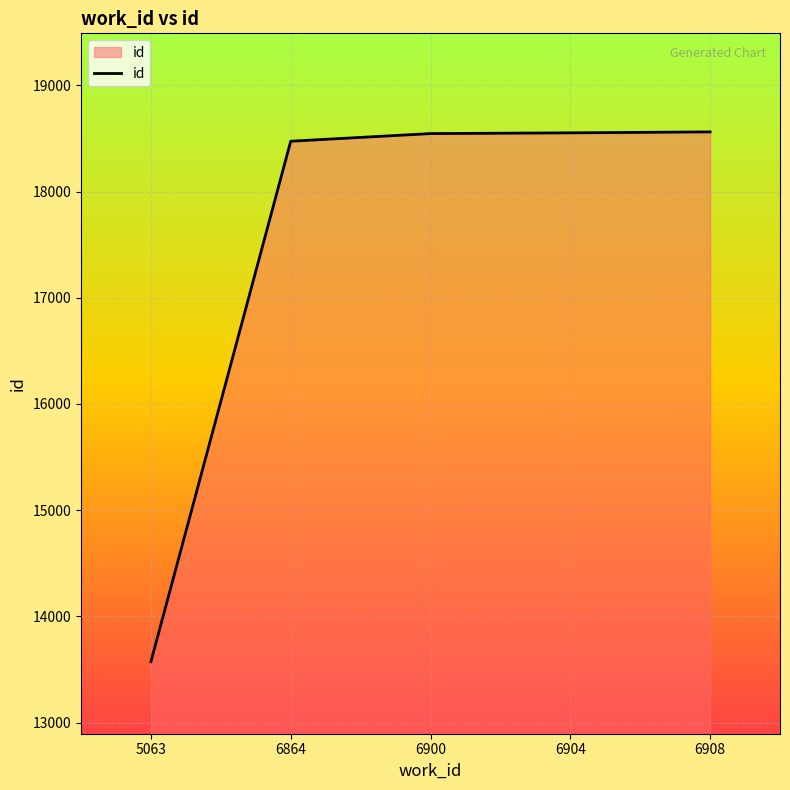

What is the minimum value shown in the chart?

13573